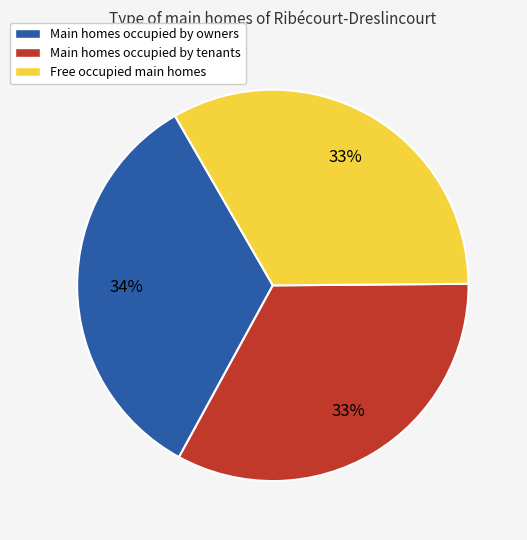

Between Main homes occupied by owners and Free occupied main homes, which is larger?

Main homes occupied by owners